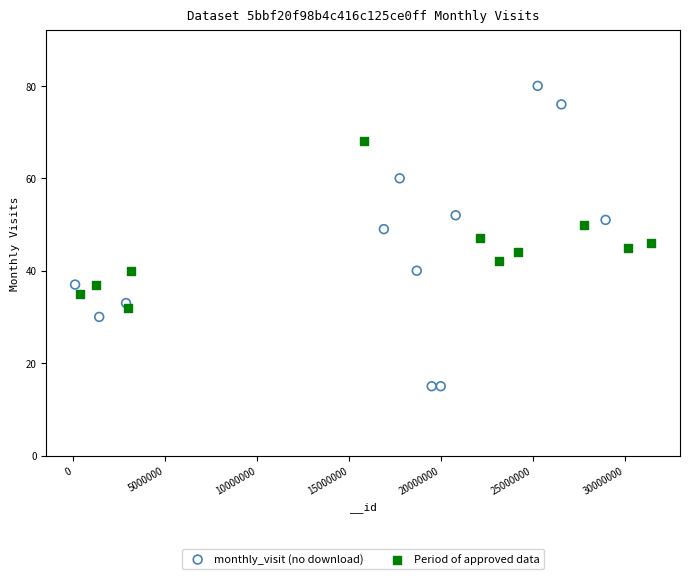

Which series contains the highest Y value?

monthly_visit (no download)